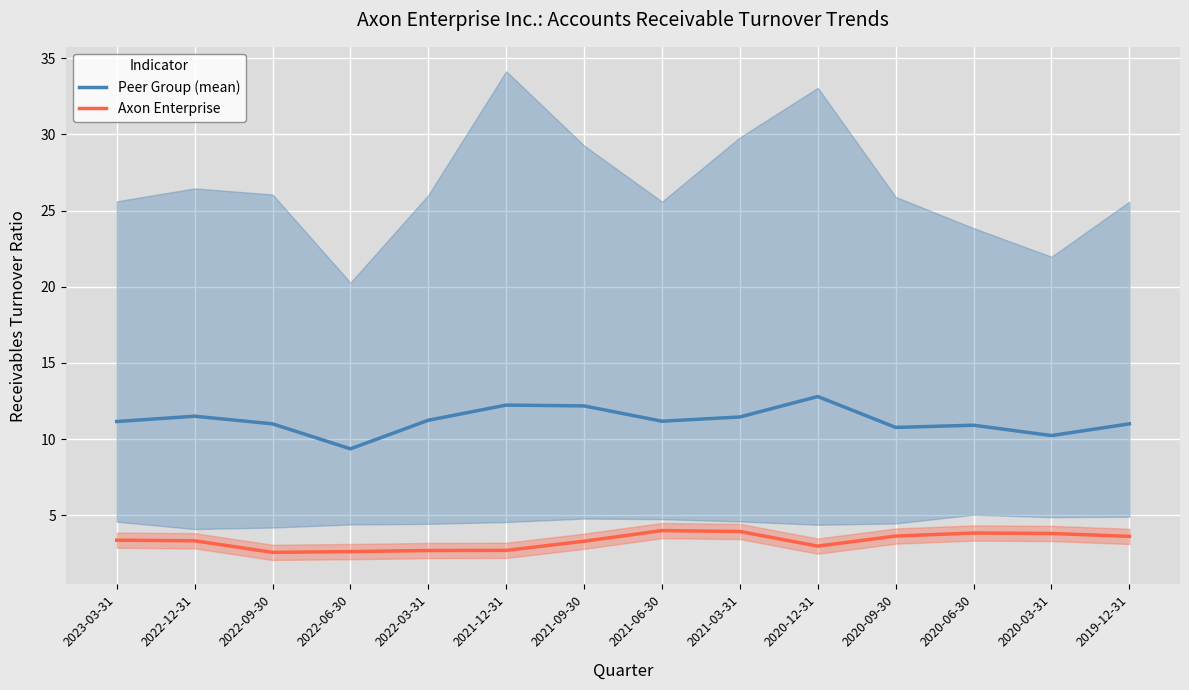

True or false: Peer Group (mean) has a value of 11.2 at 2022-03-31.

True